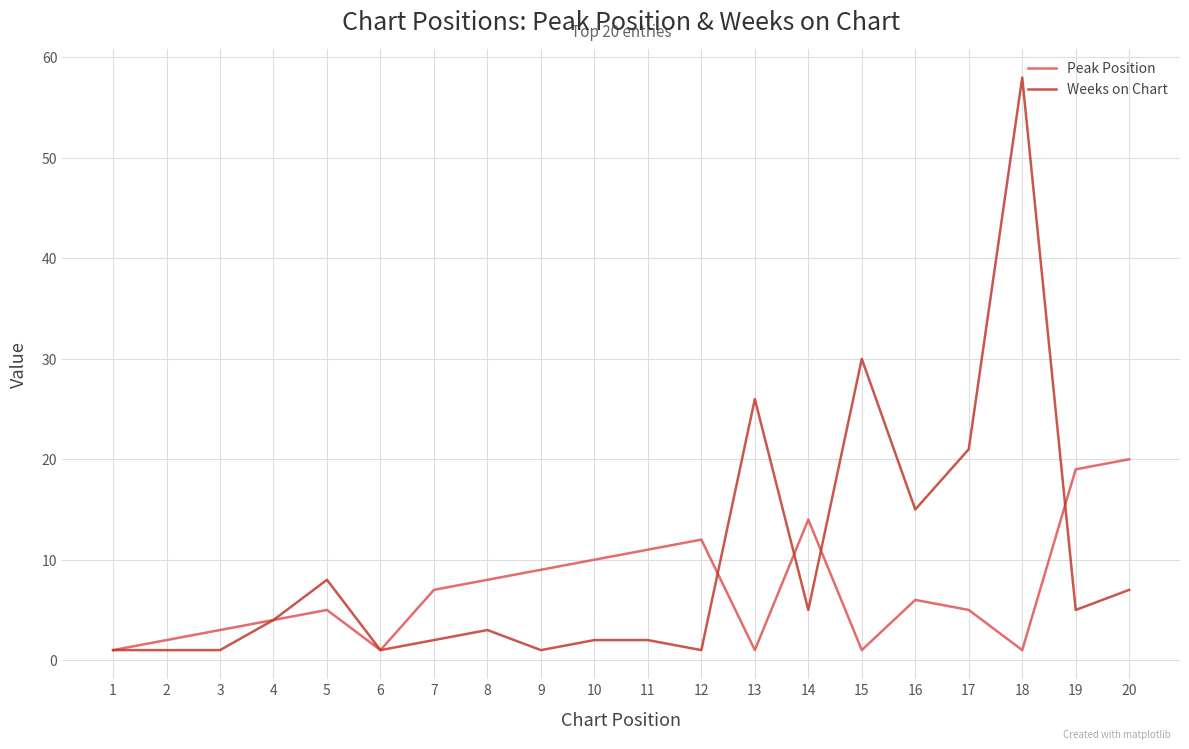

Which series has the largest range (max minus min)?

Weeks on Chart